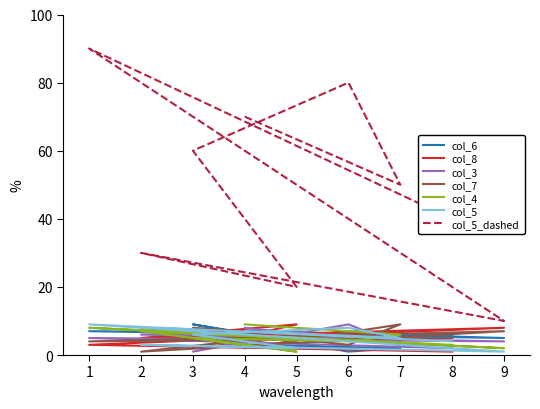

How many data points does each series have?

9